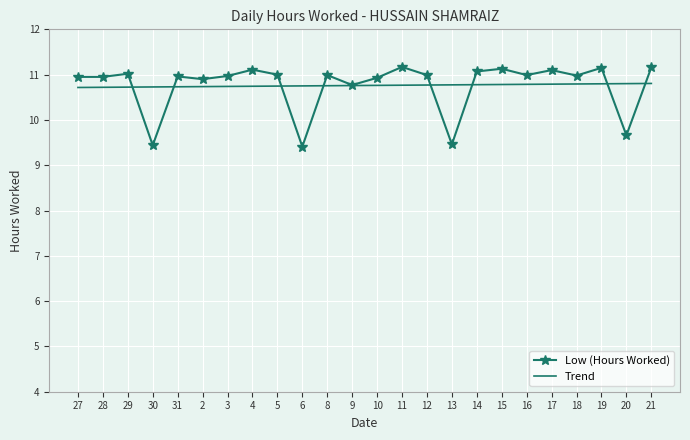

What position from the left is 13?

16